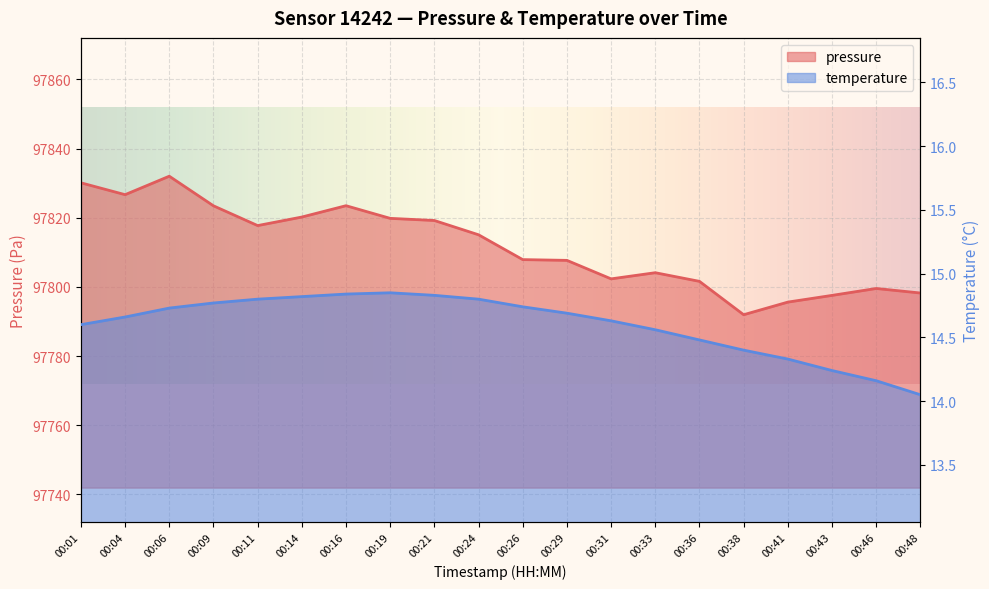

True or false: pressure and temperature cross at least once.

False